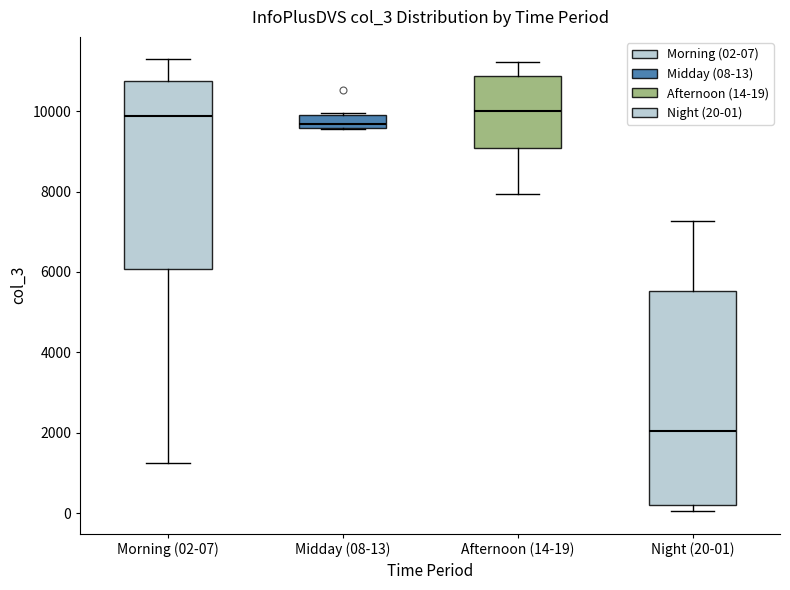

Which box is the tallest, from its lower edge to its upper edge?

Night (20-01)